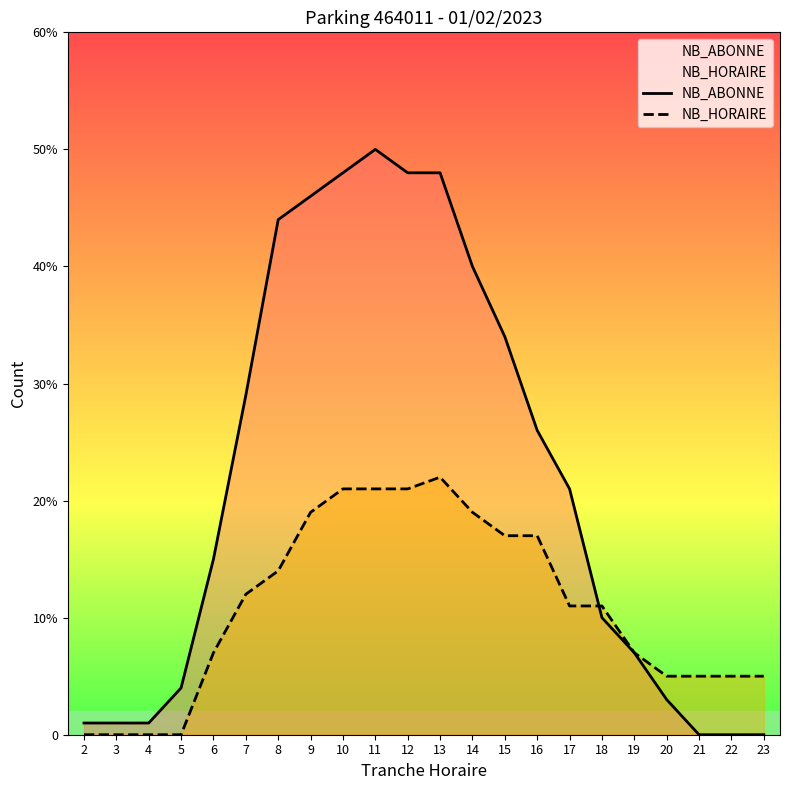

True or false: NB_HORAIRE and NB_ABONNE cross at least once.

True